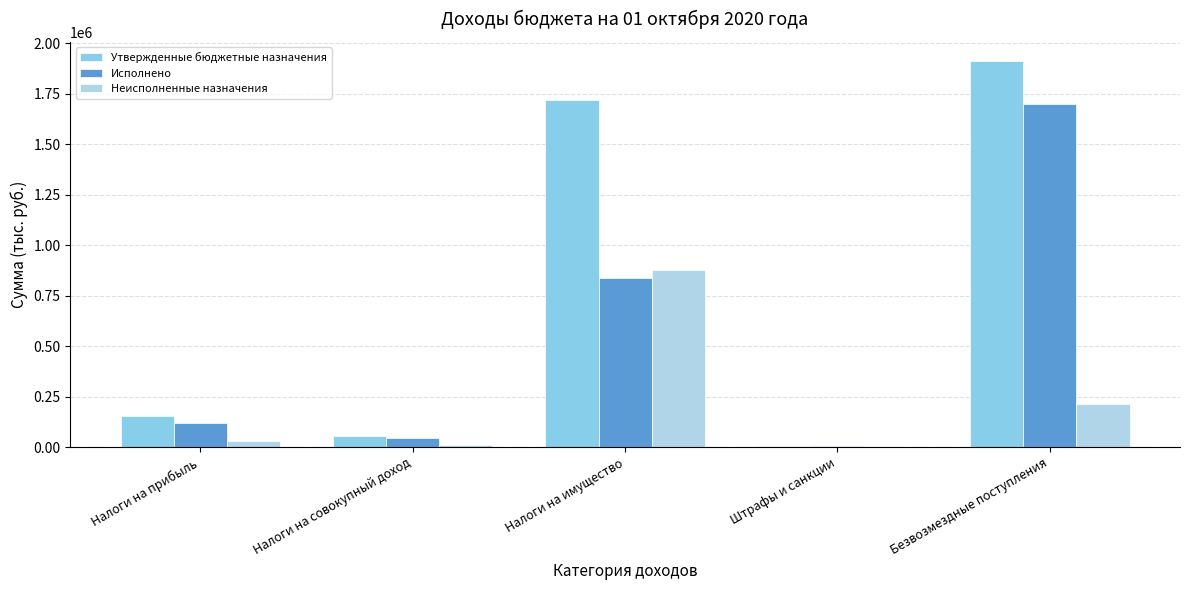

Between Налоги на прибыль and Штрафы и санкции, which series saw the biggest shift?

Утвержденные бюджетные назначения